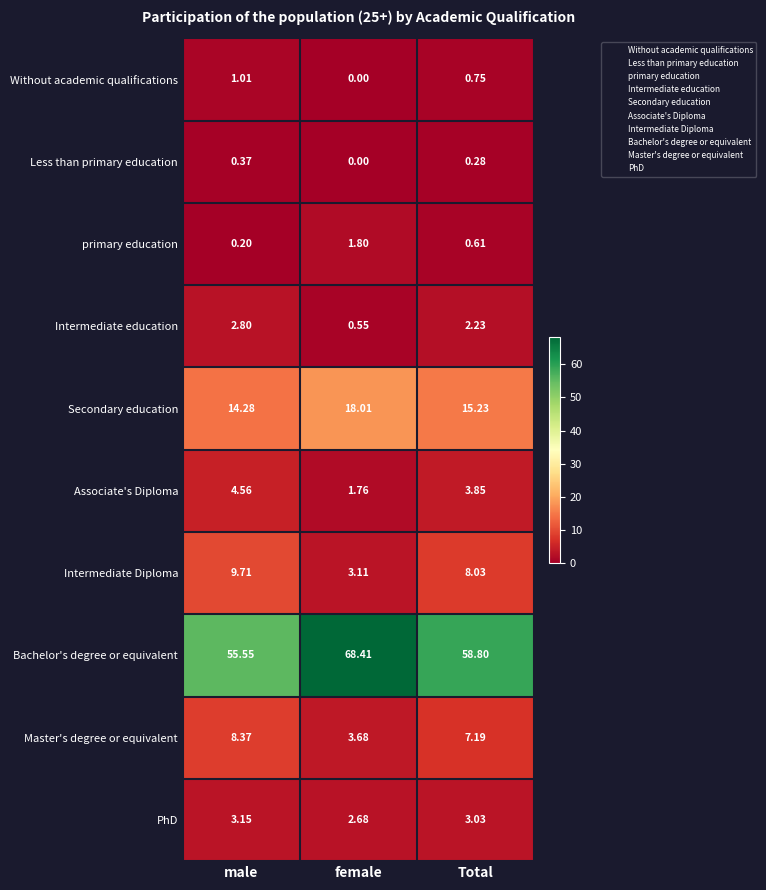

At which category does the chart reach its minimum across all series?

female